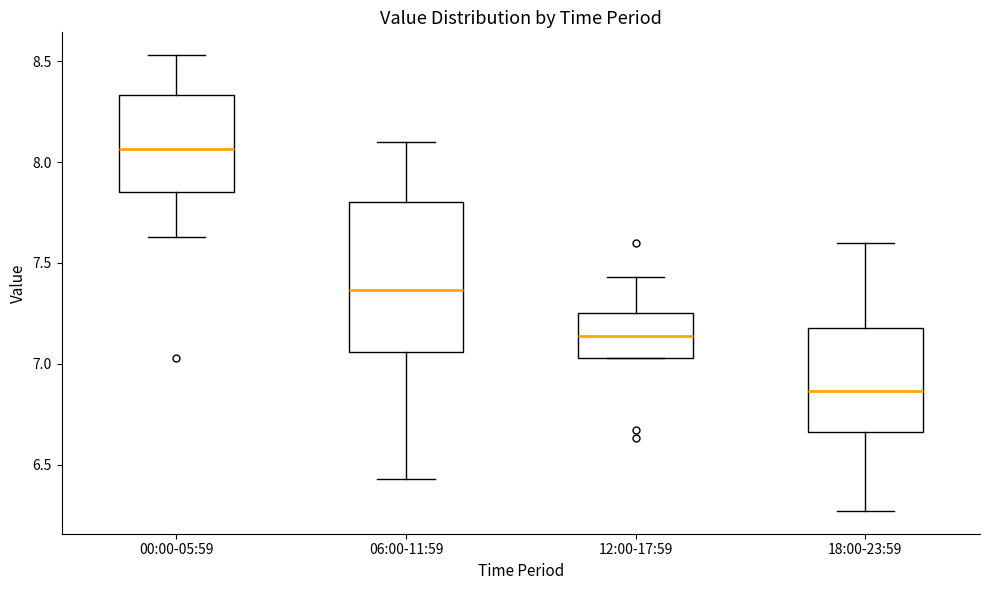

Which box is the tallest, from its lower edge to its upper edge?

06:00-11:59